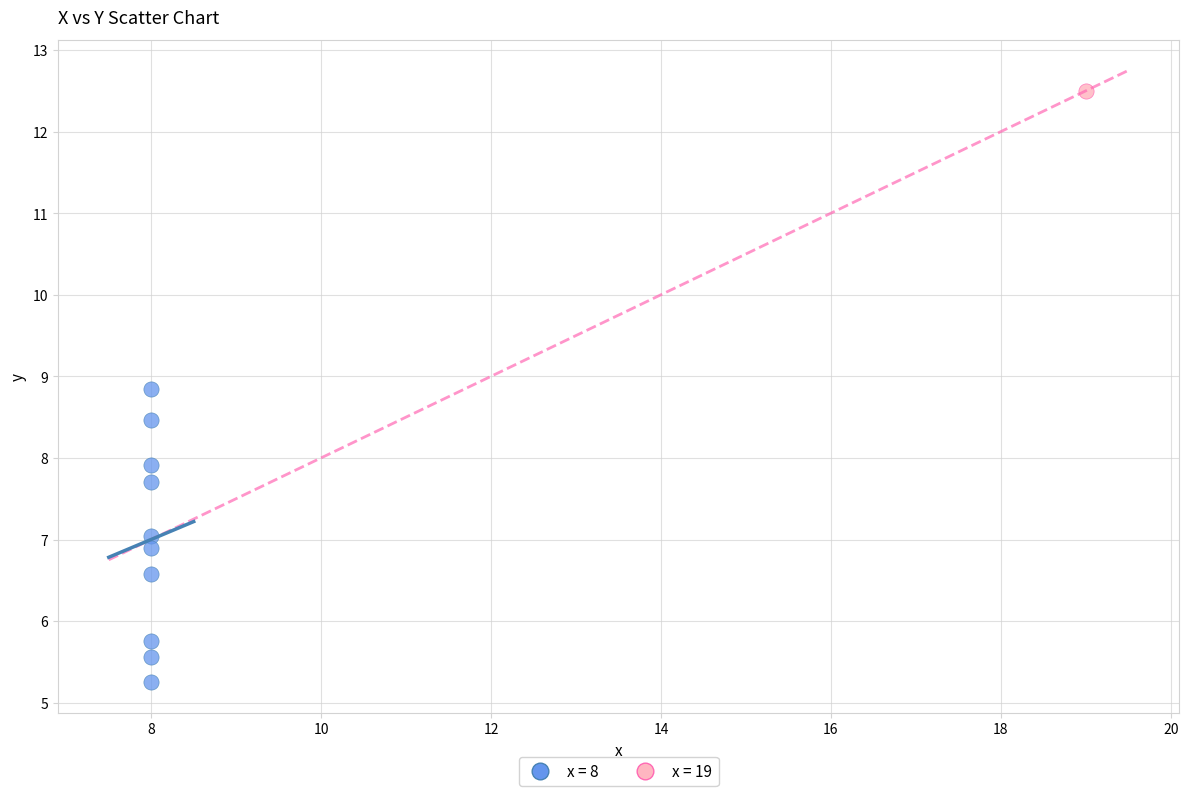

What are all the series names shown in the legend?

x = 8, x = 19